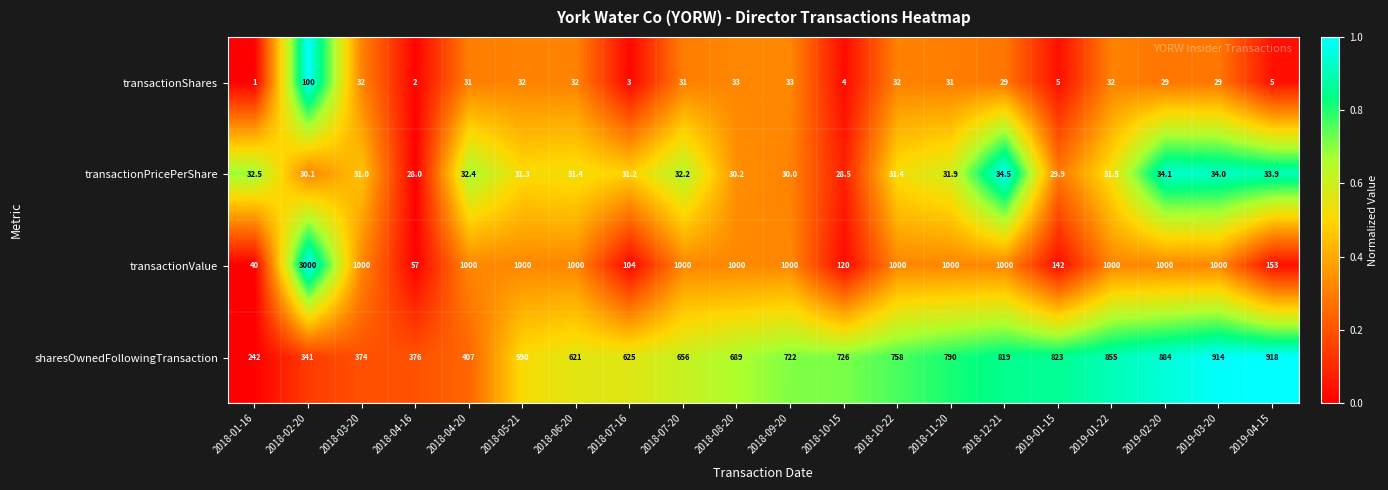

How many data points does each series have?

20